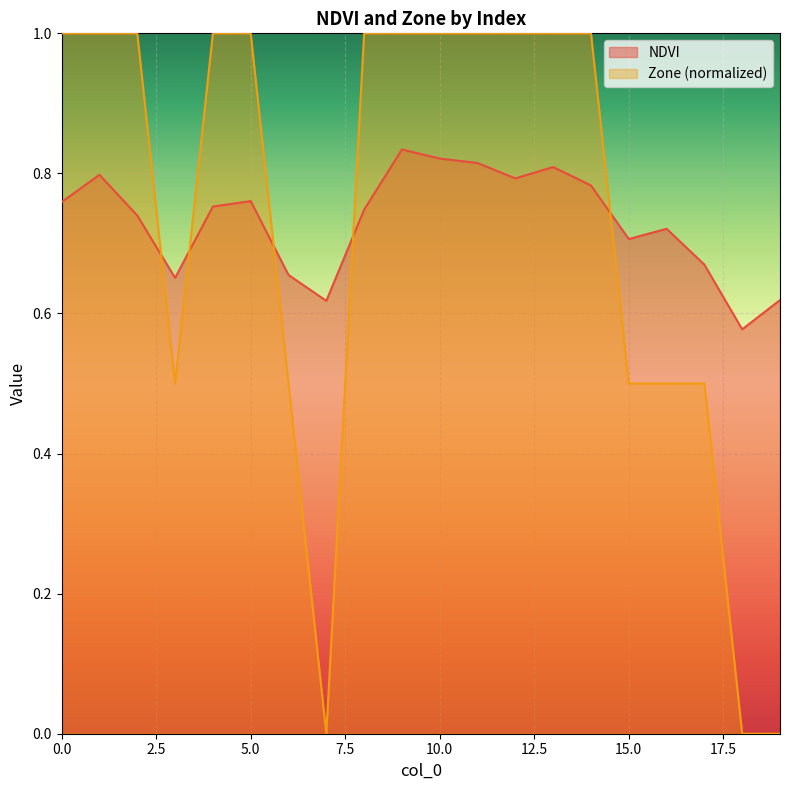

List the series in order of their peak value, lowest first.

NDVI, Zone